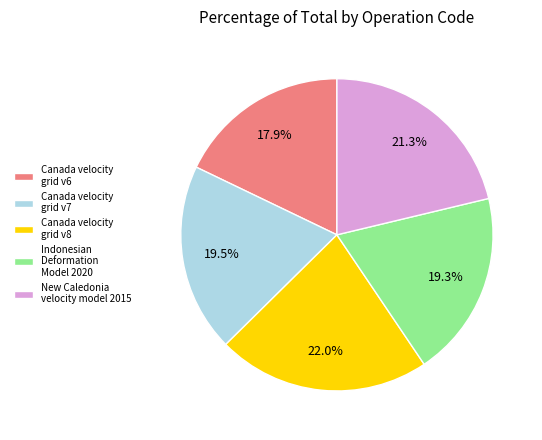

Approximately how many times larger is the value at New Caledonia velocity model 2015 compared to Canada velocity grid v7?

1.1